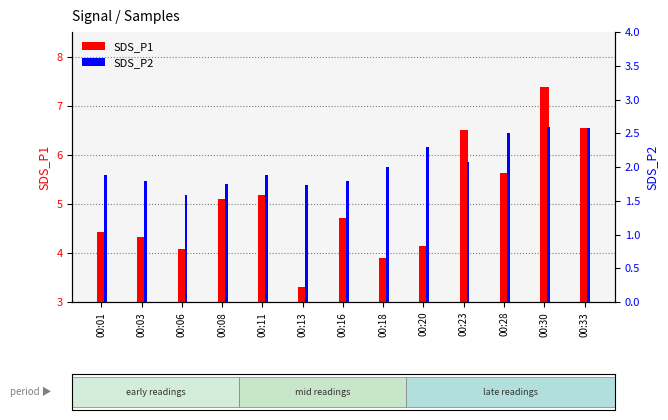

Rank the series at 00:33 from lowest to highest value.

SDS_P2, SDS_P1